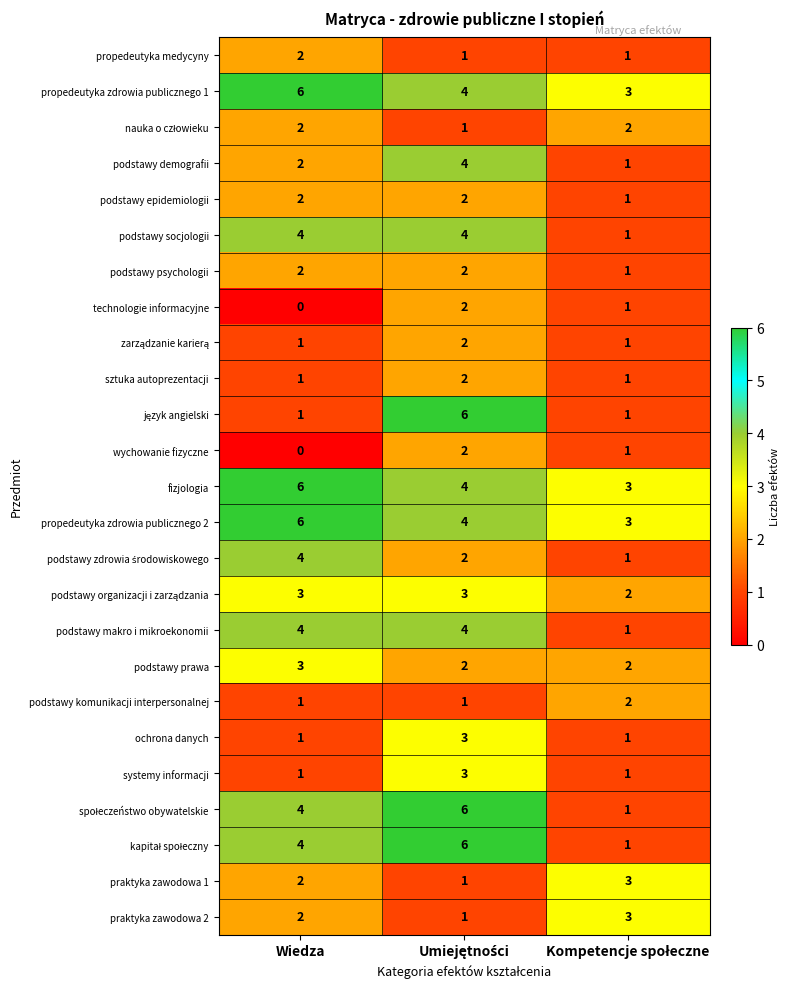

What is the difference between the highest and lowest values at Wiedza?

6